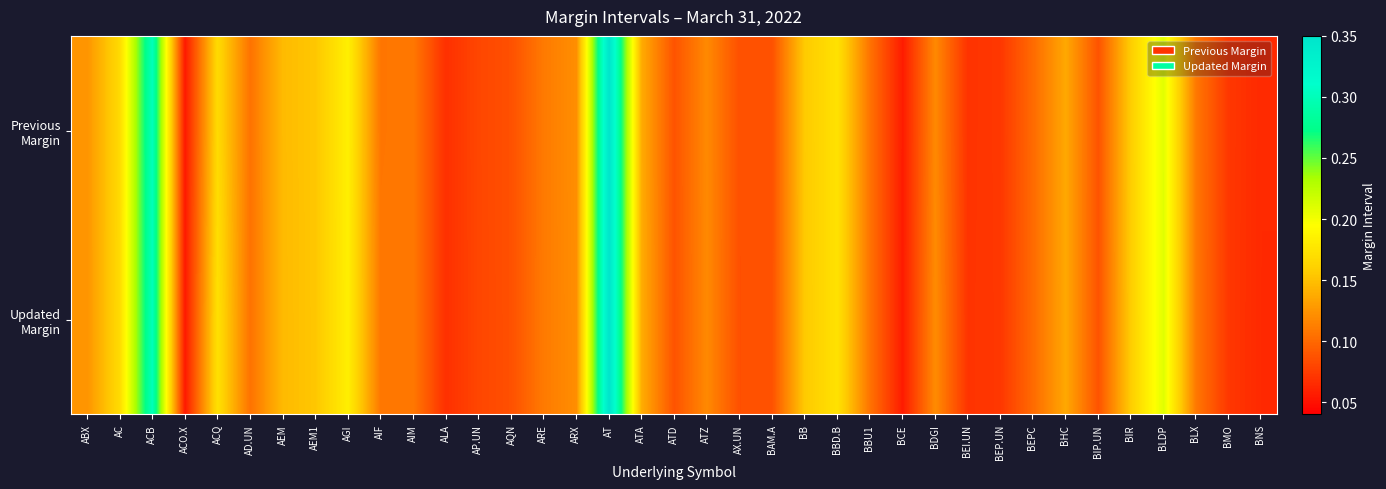

Count the number of categories in the chart.

37